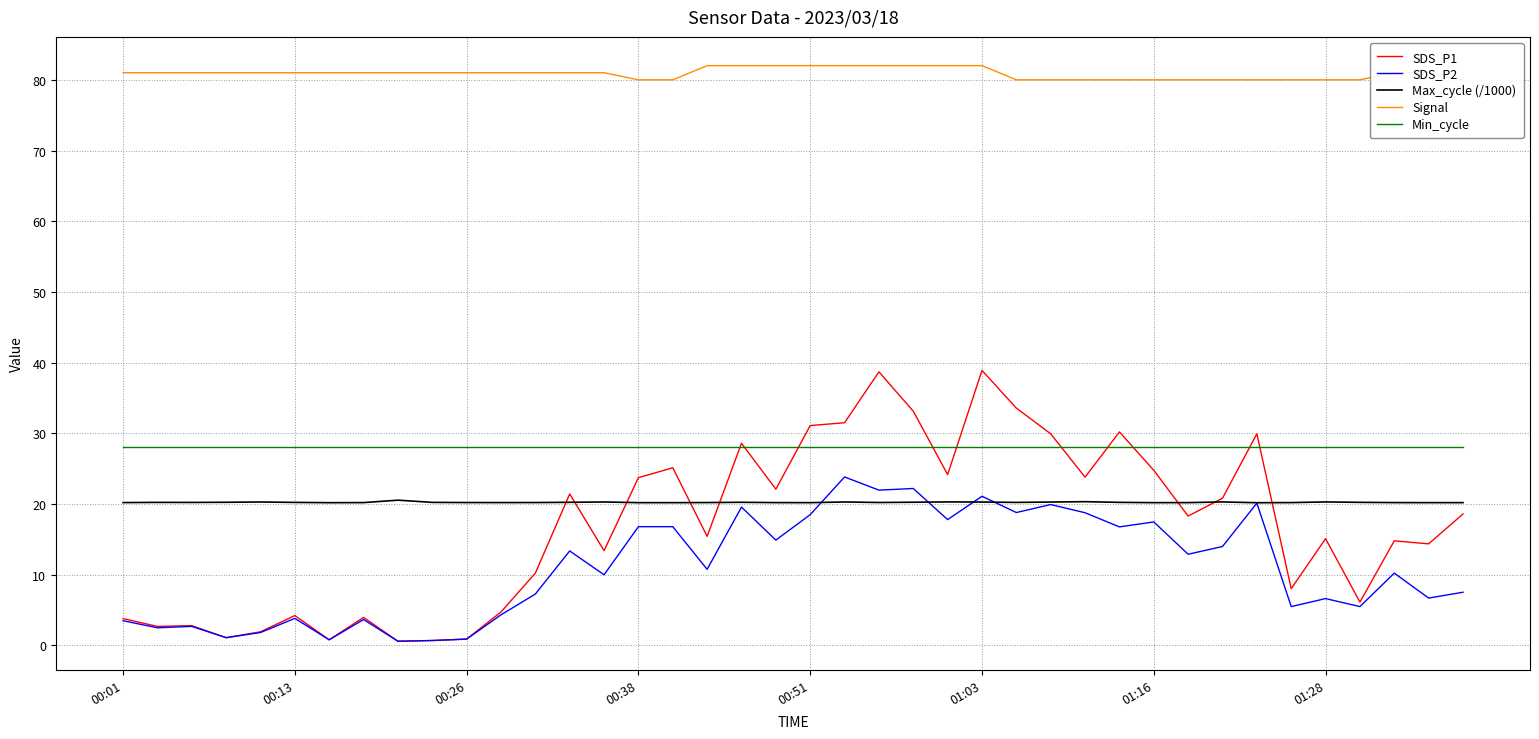

How many lines are shown in the chart?

5